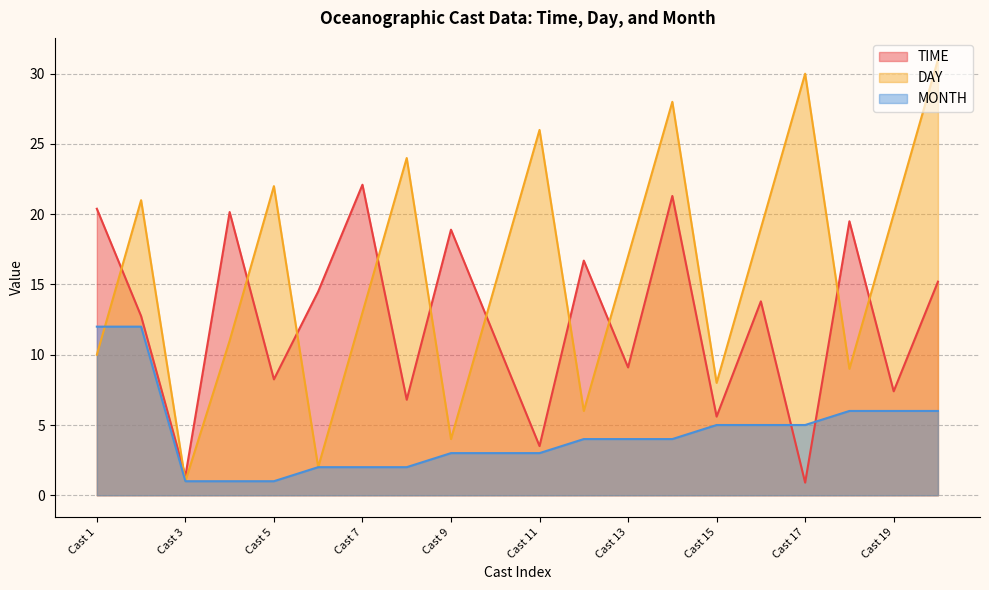

How many distinct data groups are displayed?

3